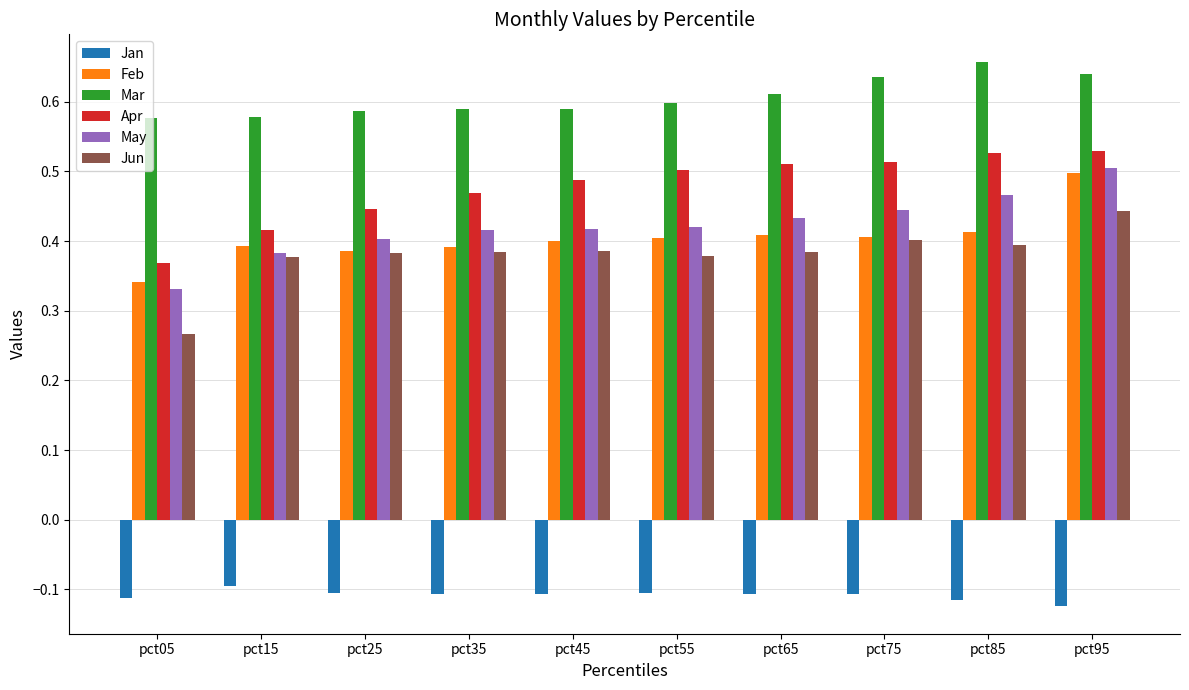

What is the spread (max minus min) of values at pct85?

0.8